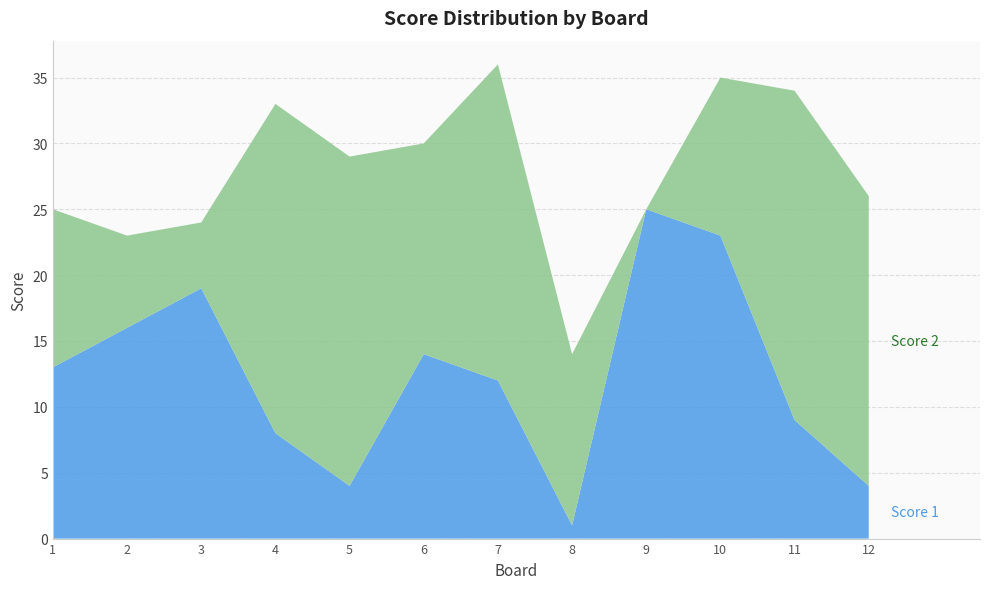

Reading left to right, transcribe all the data shown in this chart.

Score 1: 13	16	19	8	4	14	12	1	25	23	9	4
Score 2: 12	7	5	25	25	16	24	13	0	12	25	22